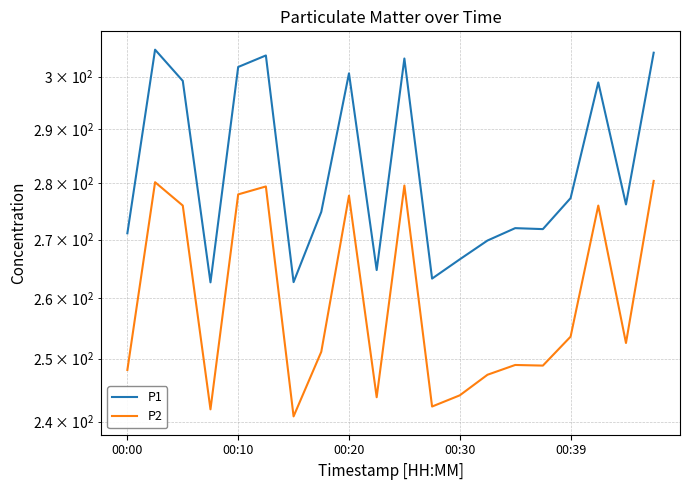

True or false: P2 and P1 intersect in this chart.

False